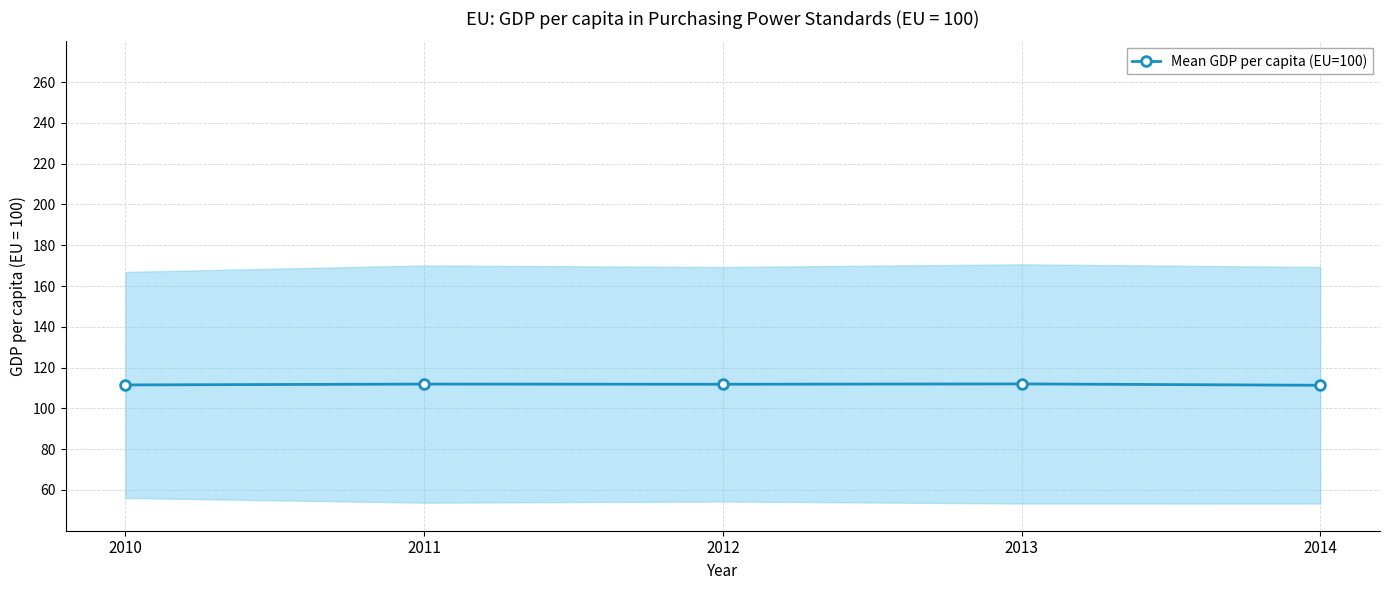

Where is the data nearest to the value 111?

2014